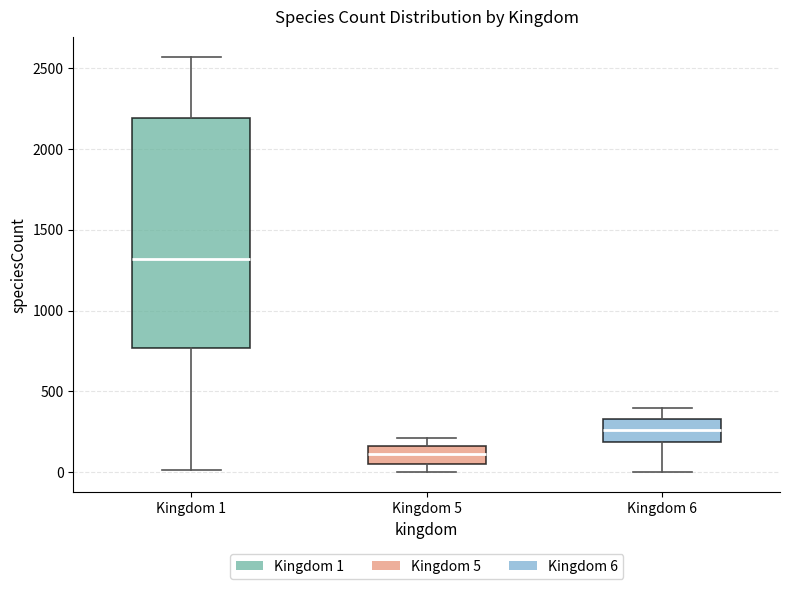

Reading left to right, transcribe this box plot: for each box, give where its median line is, the range the box spans, and where its two whiskers end, as read against the y-axis. The values are not printed on the chart, so give them approximately, as read against the axis.

Kingdom 1: median 1300, box 750 to 2200, whiskers 0 to 2550
Kingdom 5: median 100, box 50 to 150, whiskers 0 to 200
Kingdom 6: median 250, box 200 to 350, whiskers 0 to 400